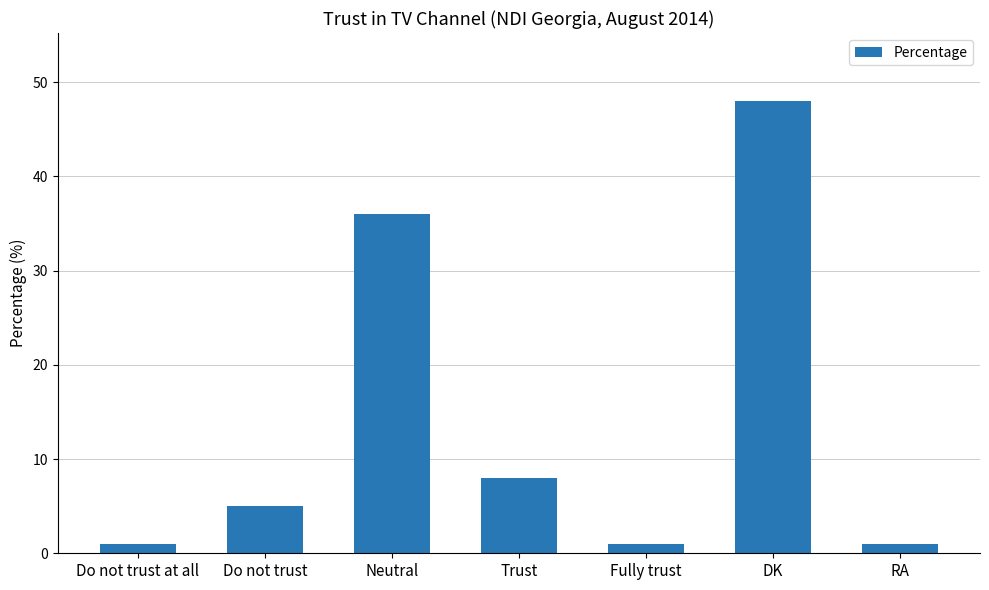

Between Neutral and Do not trust, which is larger?

Neutral